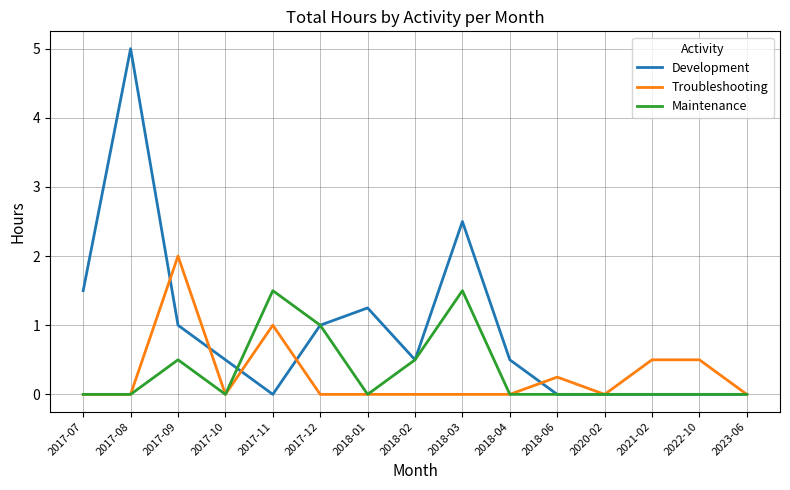

Does the chart display data point markers on the line(s)?

No